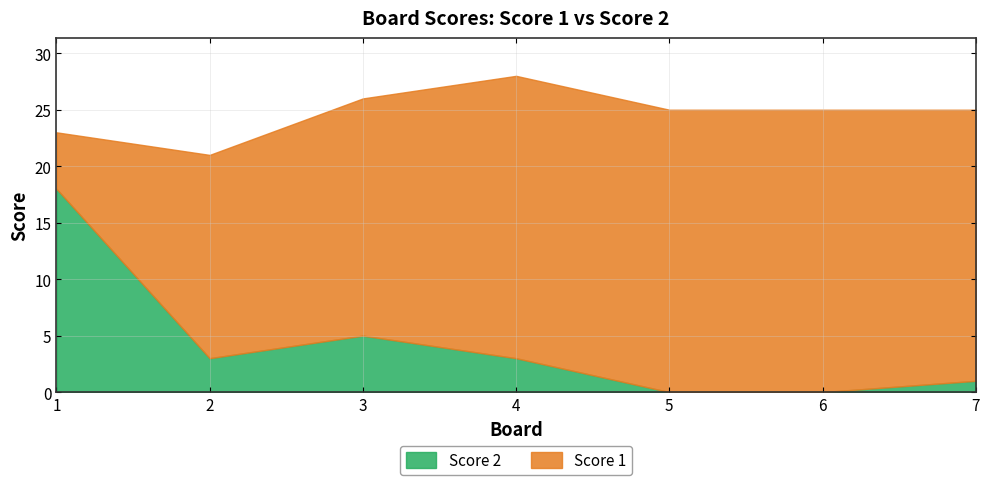

Which label corresponds to the largest value in the chart?

4